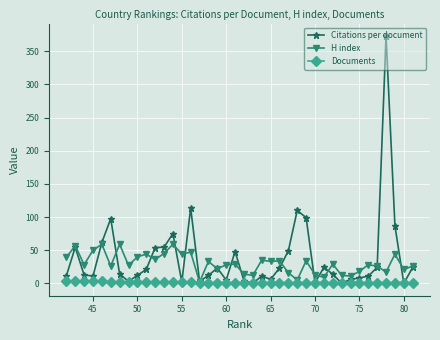

What is the greatest value displayed?

373.0